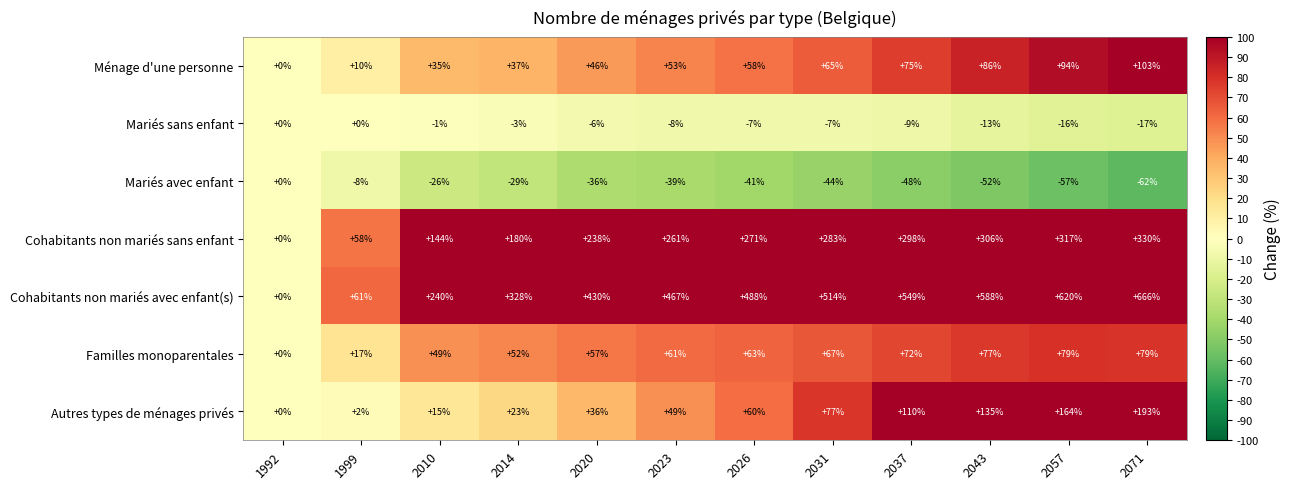

Is it true that Mariés sans enfant equals -5 at 1992?

False